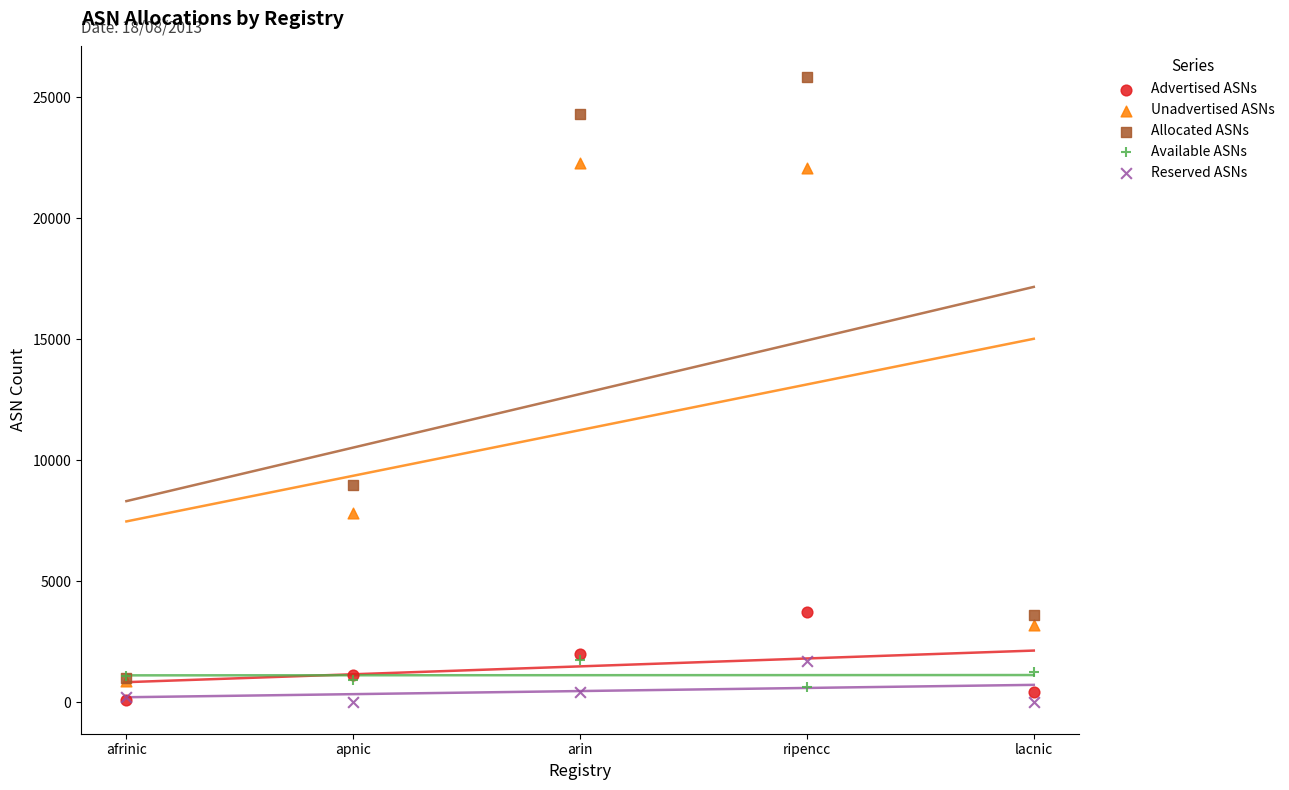

Which series reaches the maximum Y coordinate?

Allocated ASNs